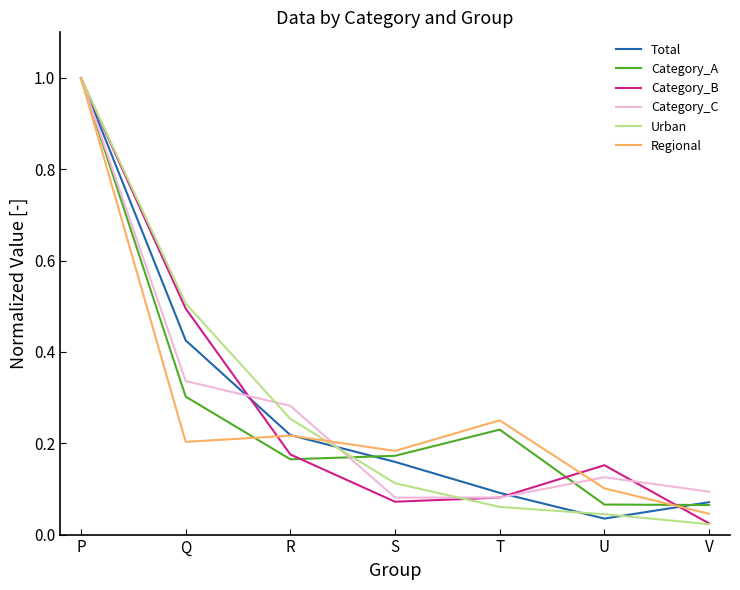

What are all the series names shown in the legend?

Total, Category_A, Category_B, Category_C, Urban, Regional